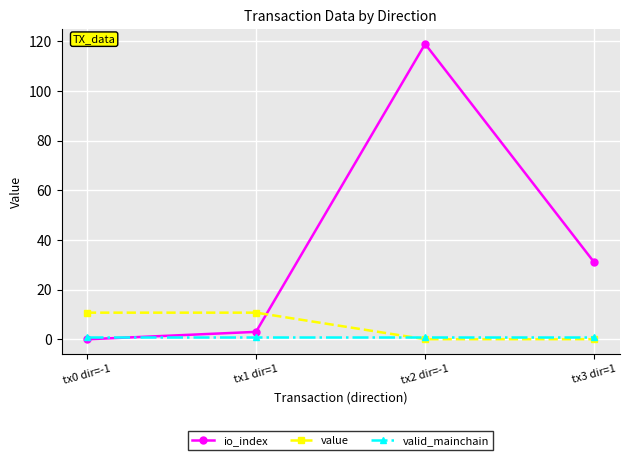

True or false: value and io_index cross at least once.

True